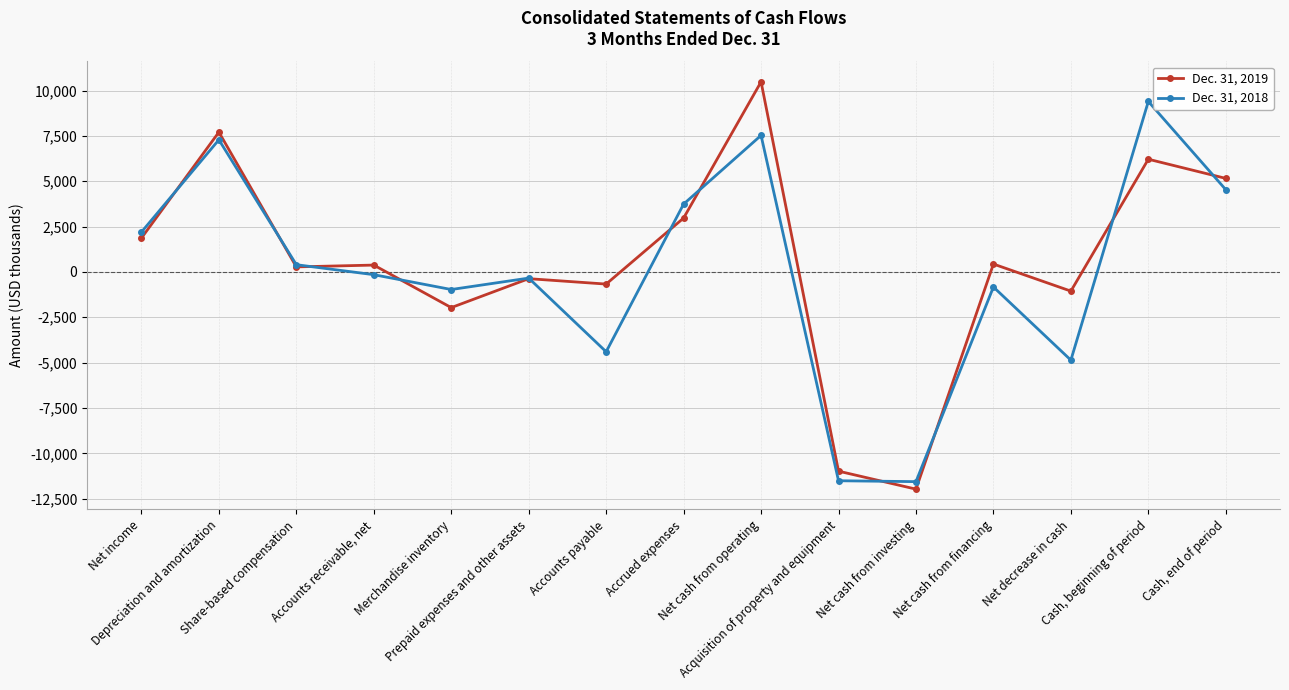

How many data points in Dec. 31, 2018 are above -151?

7